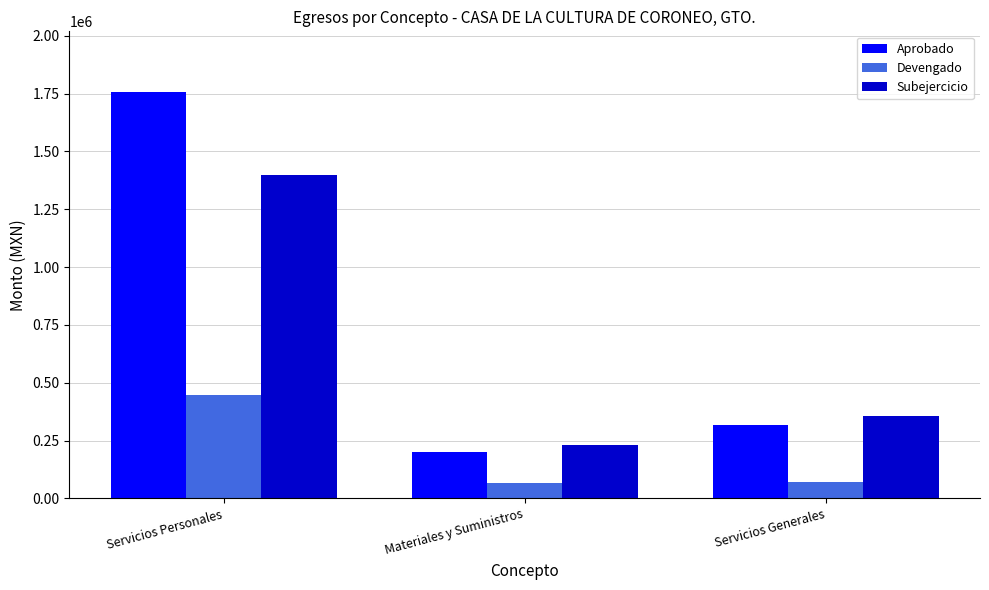

Are the bars grouped side by side (vs. stacked)?

Yes